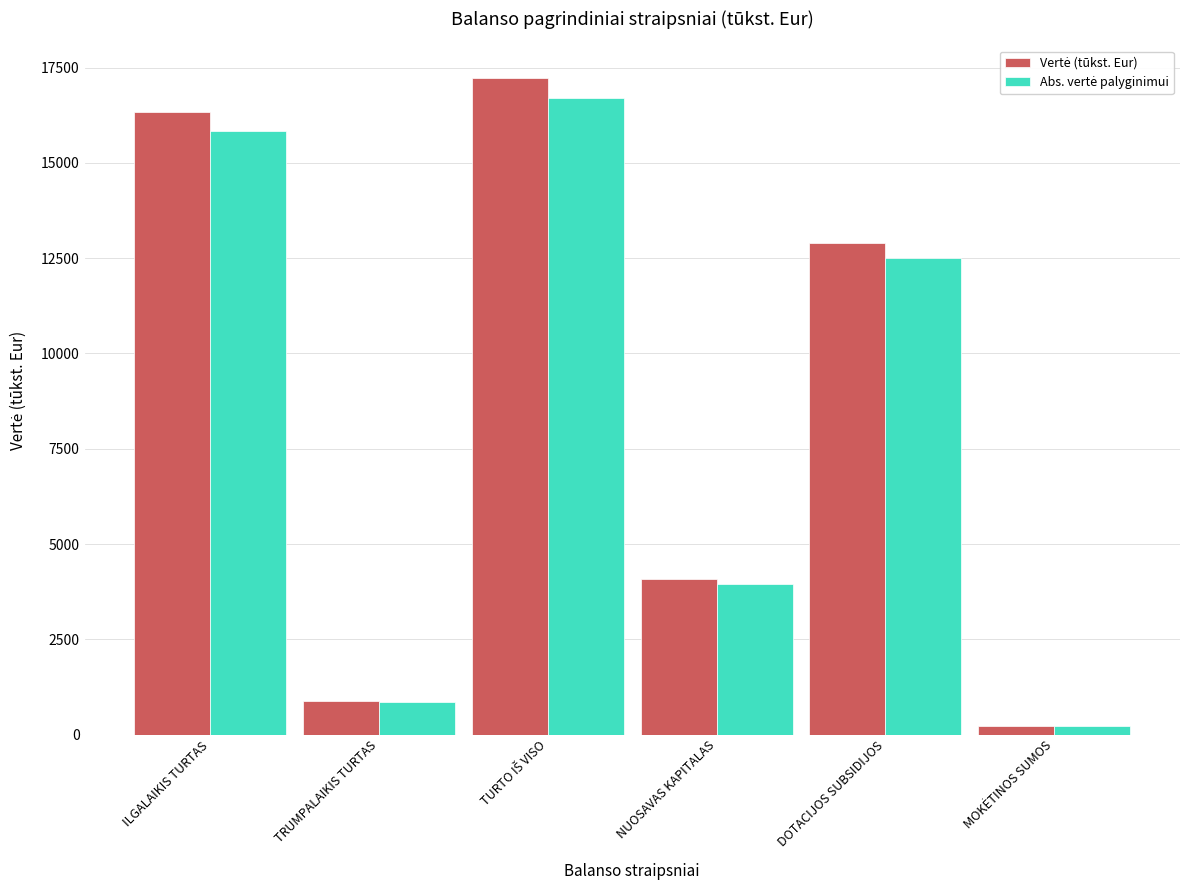

What is the spread (max minus min) of values at ILGALAIKIS TURTAS?

490.2